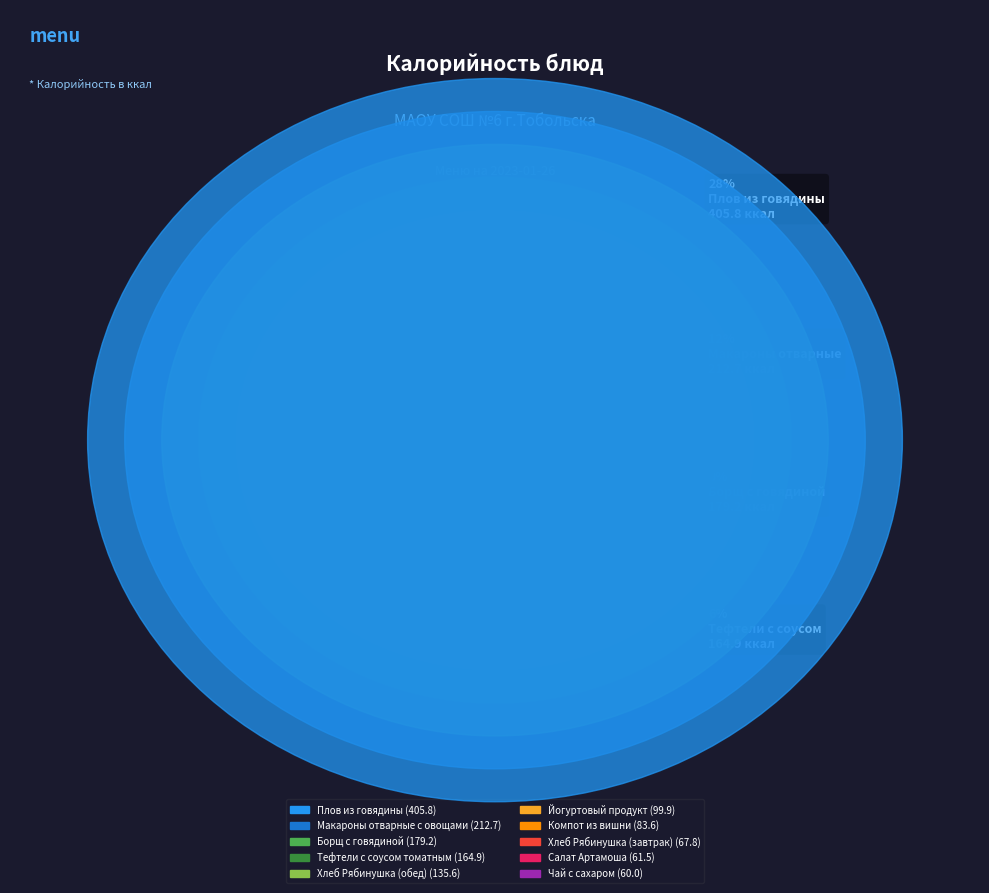

What is the ratio of the value at Хлеб Рябинушка (завтрак) to the value at Тефтели с соусом томатным?

0.4